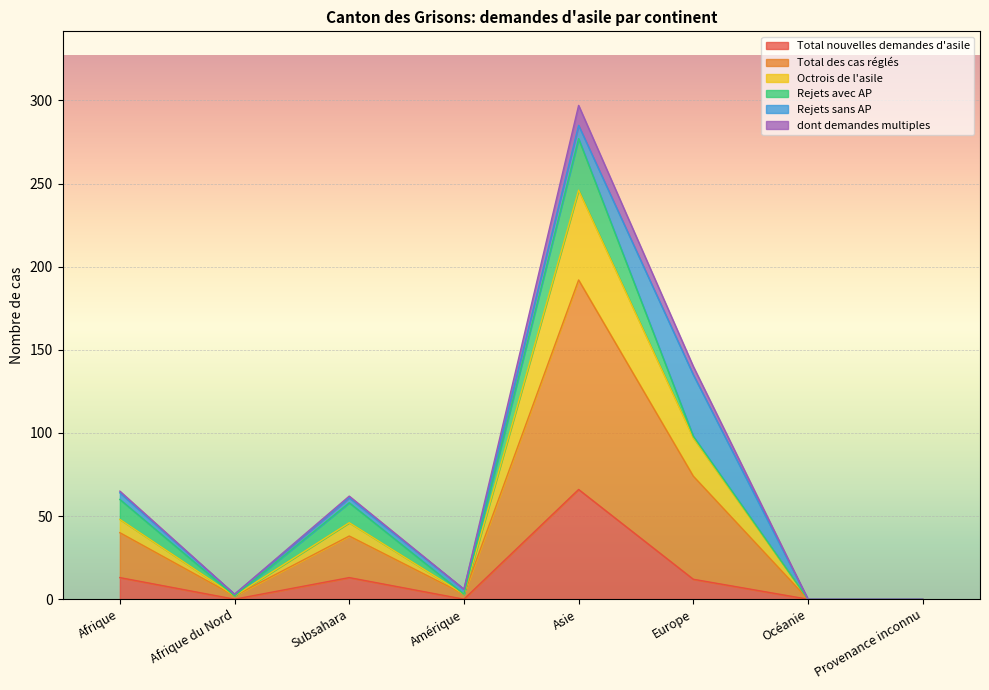

The Total nouvelles demandes d'asile series shows 36 at Asie. True or false?

False